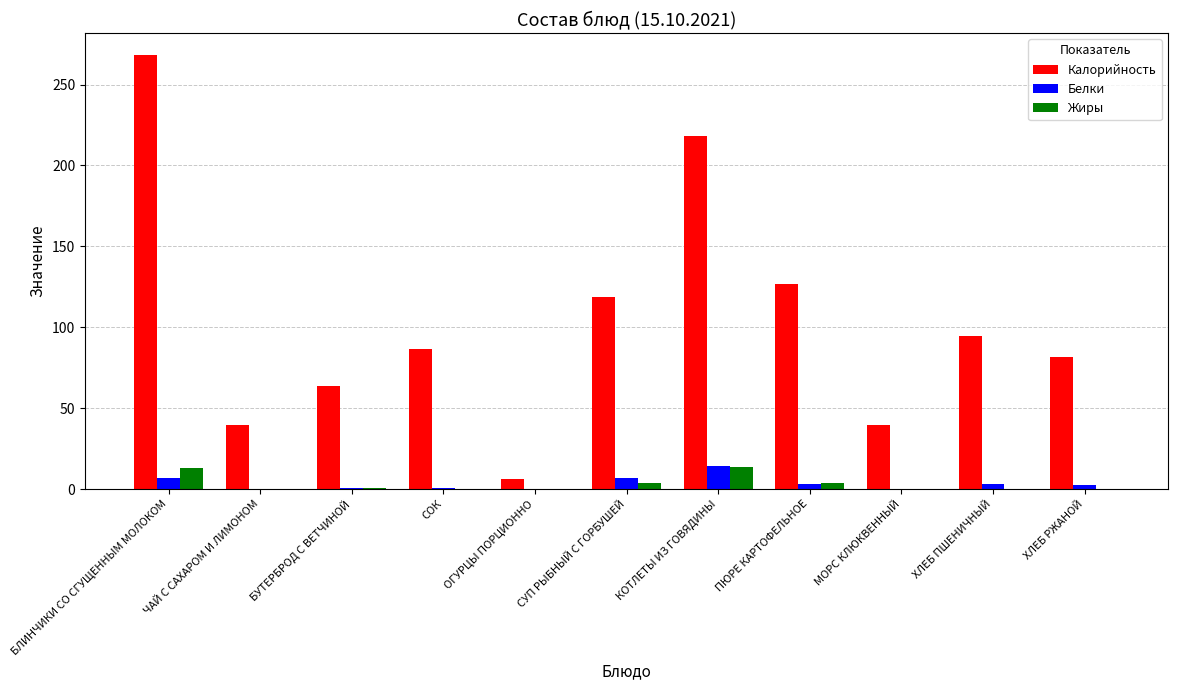

What is the sum of all Калорийность values?

1143.7